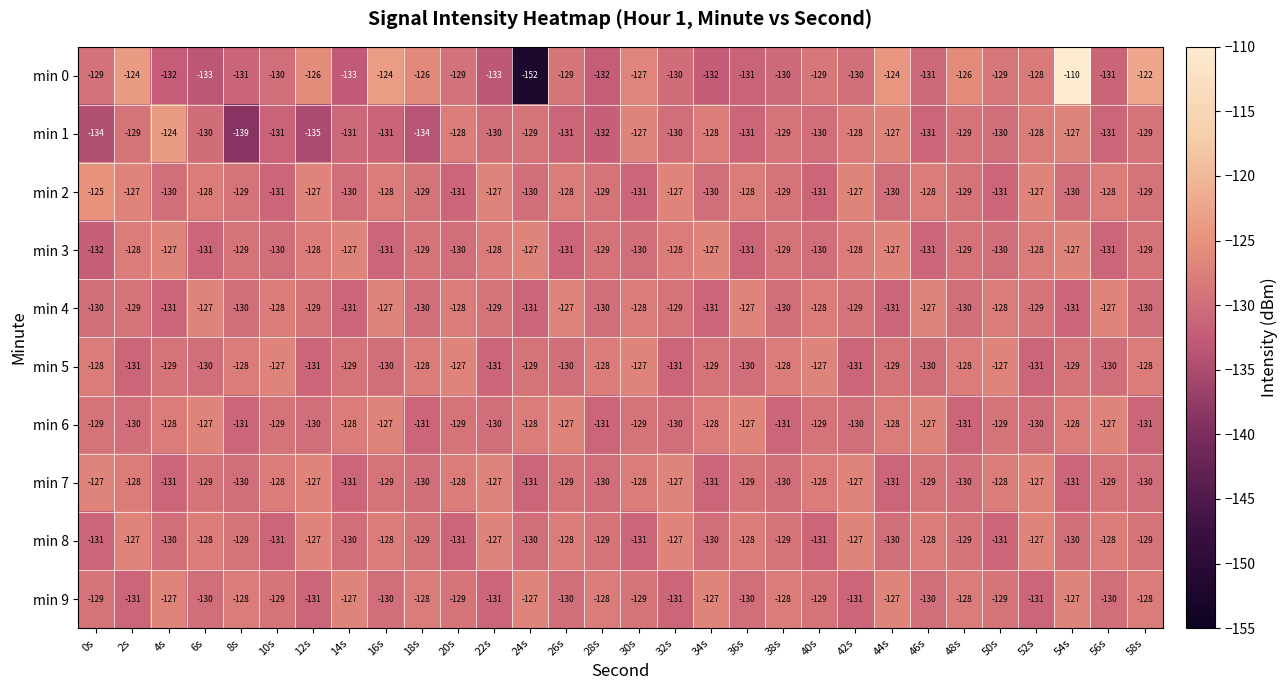

How many categories are shown in the chart?

30